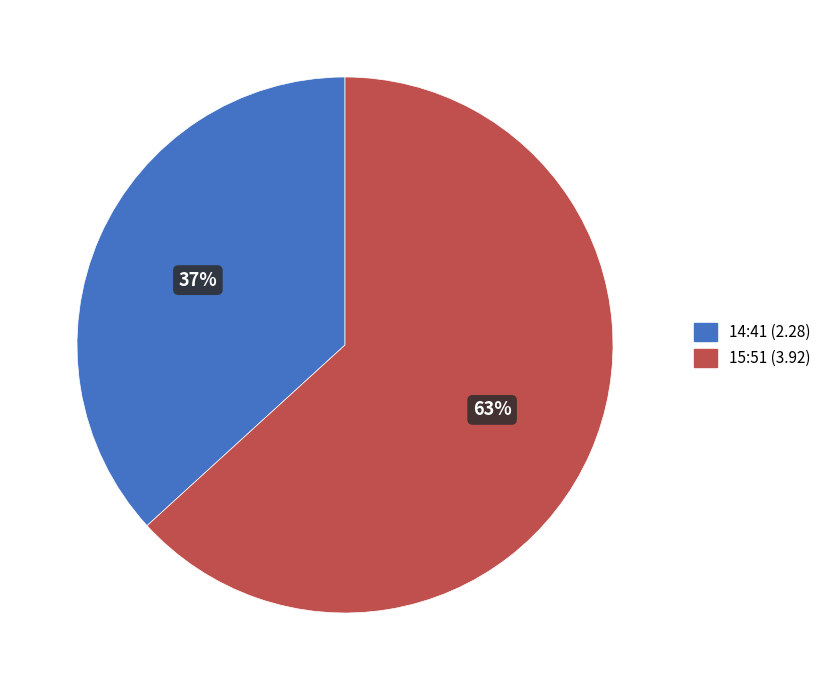

To the nearest percent, what percentage of the pie is 14:41 (2.28)?

37%